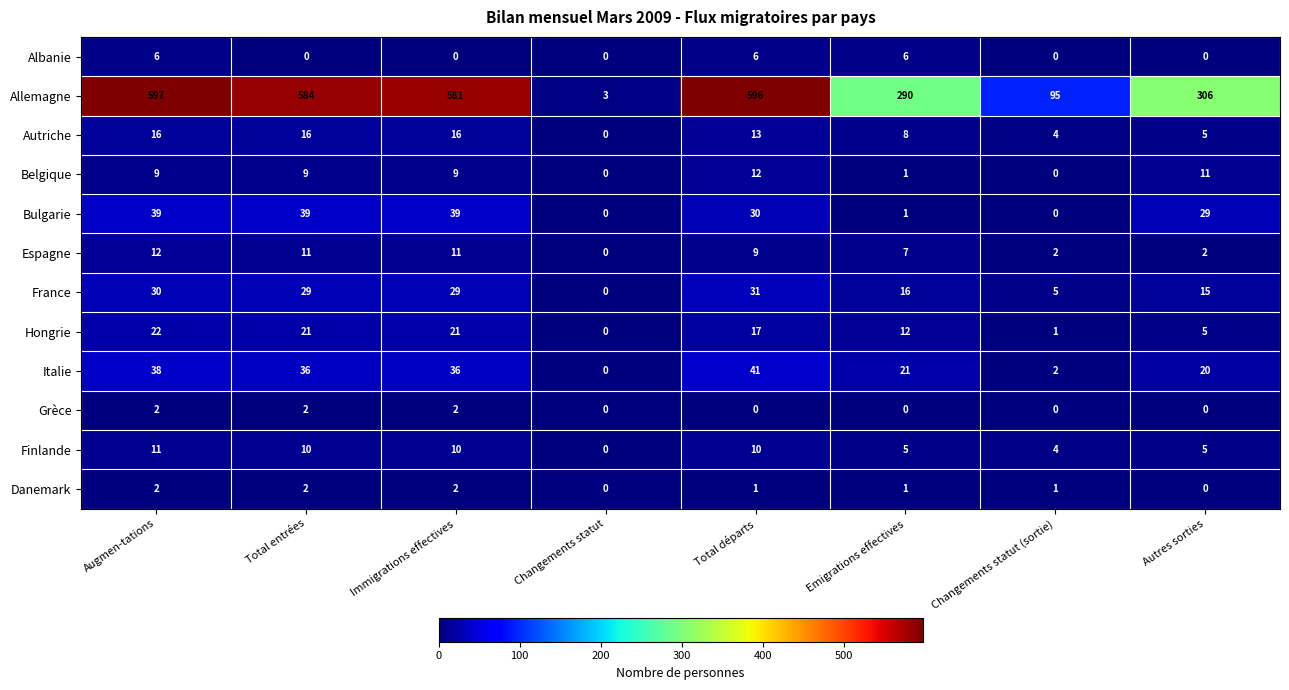

What is the sum of the Danemark values at Total départs and Immigrations effectives?

3